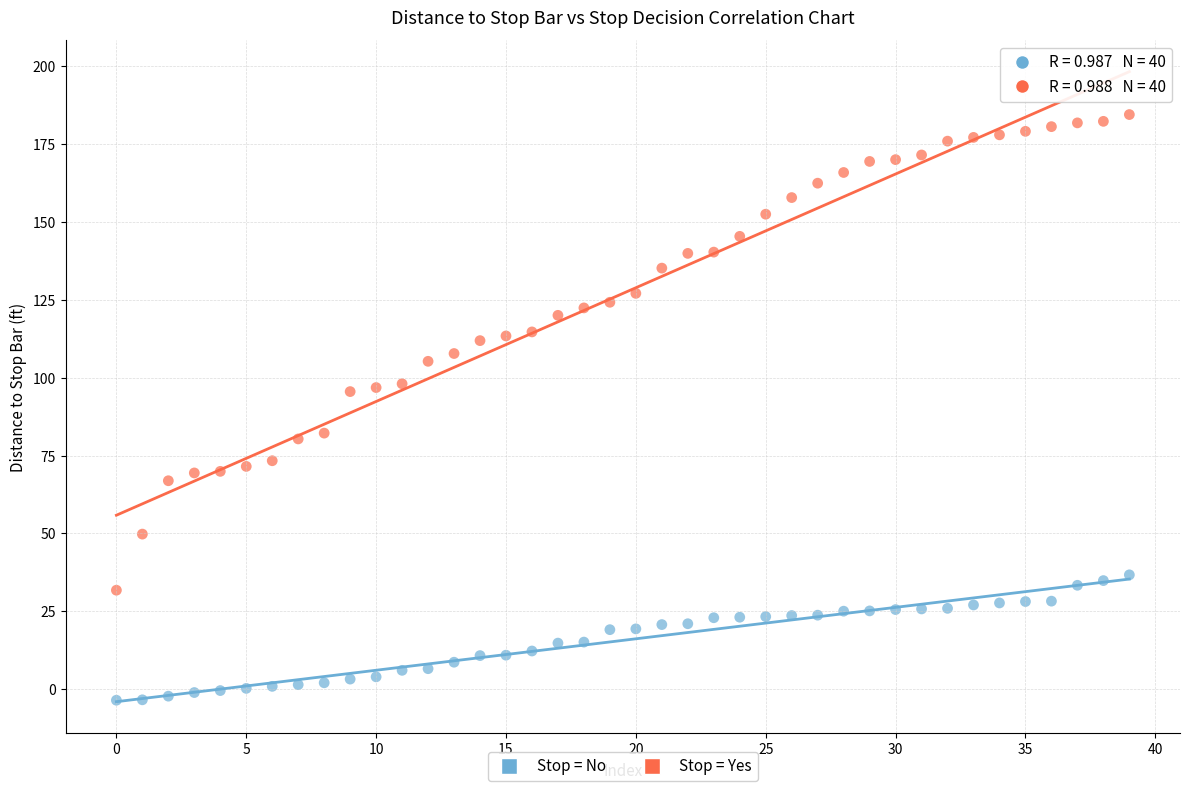

Across all data points, what is the range of Y values (max minus min)?

188.1